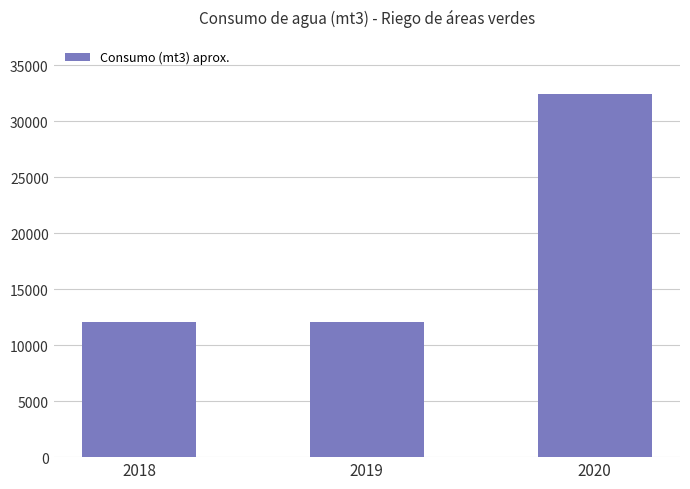

Reading left to right, extract all data points from this chart.

12063.6	12063.6	32400.0